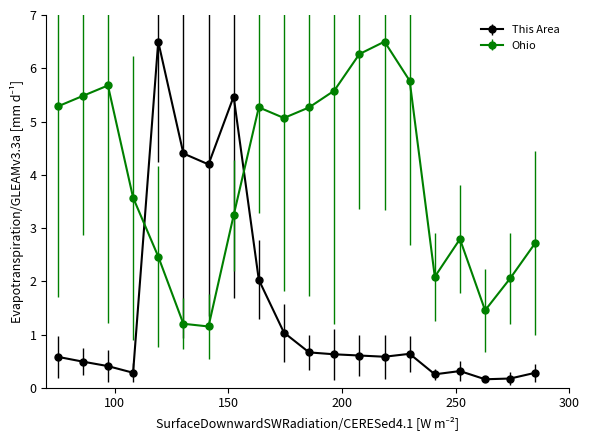

Which series has the largest total across all categories?

Ohio